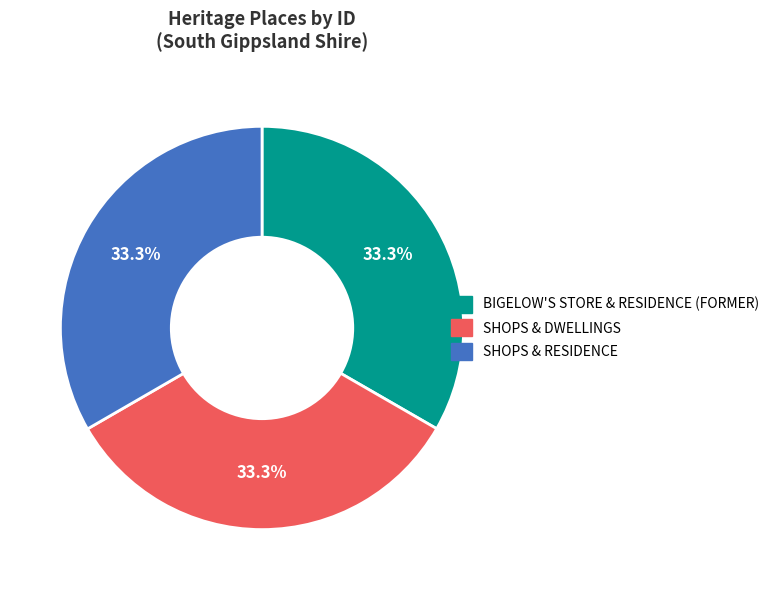

How much of the chart is everything except SHOPS & RESIDENCE?

66.7%